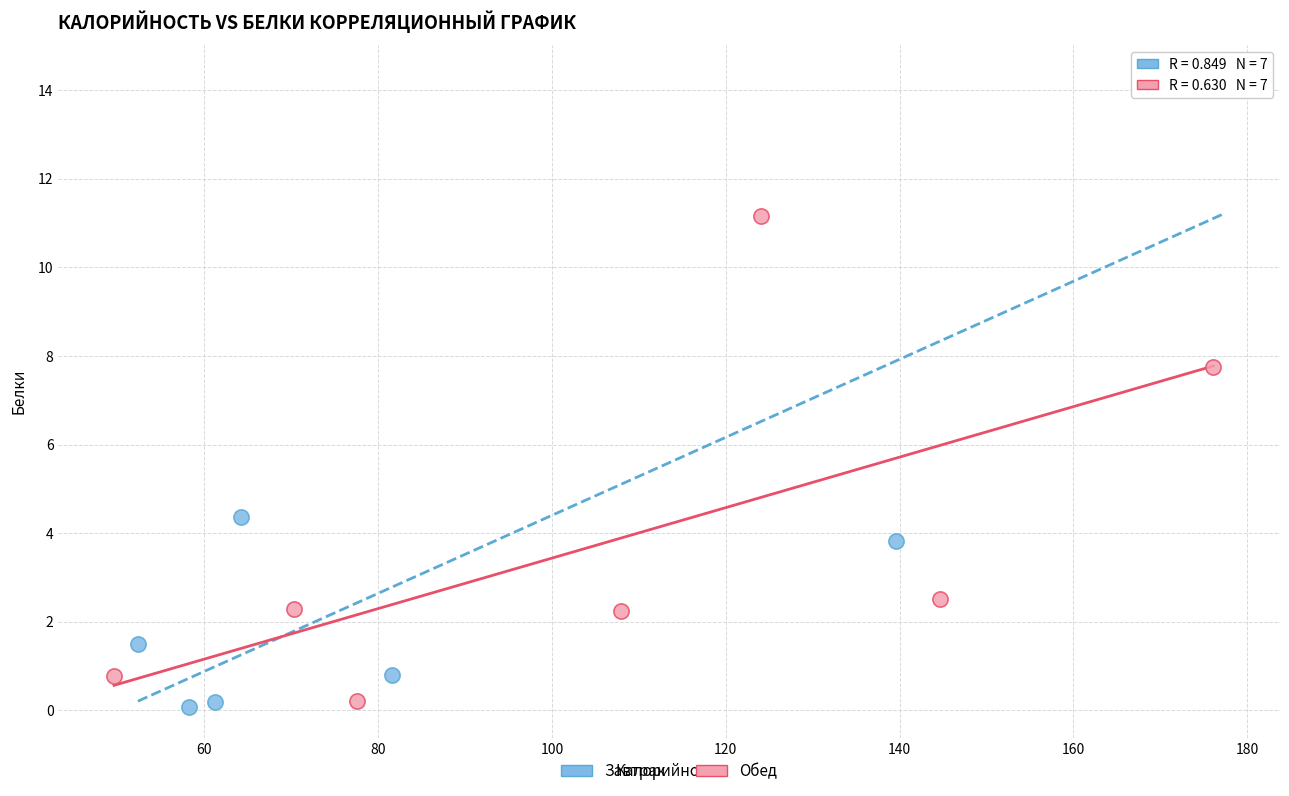

Which series reaches the maximum Y coordinate?

Завтрак